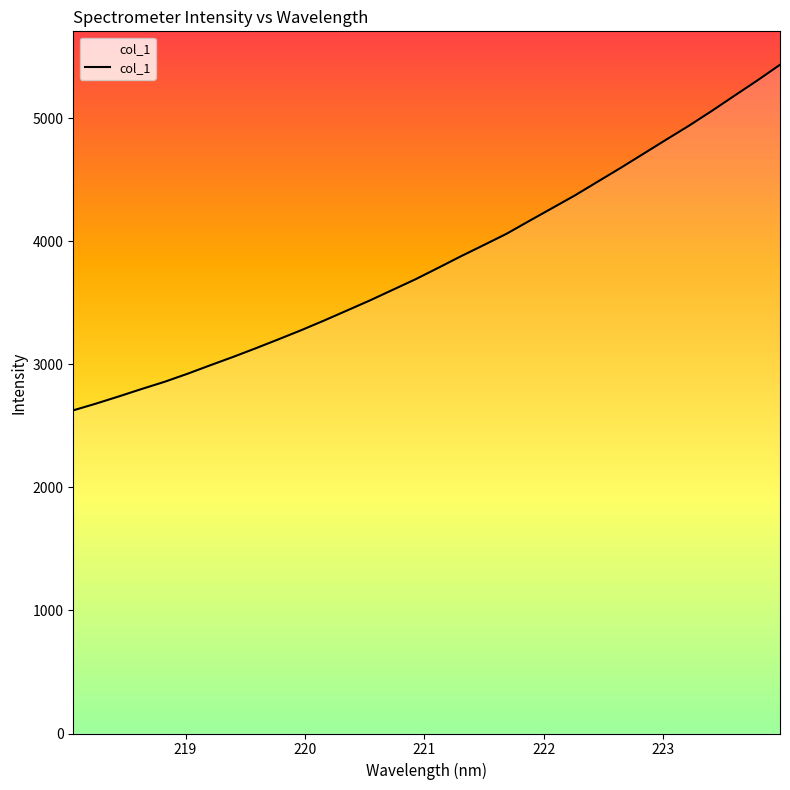

What is the change in value from 220.5444 to 221.4993?

+450.1